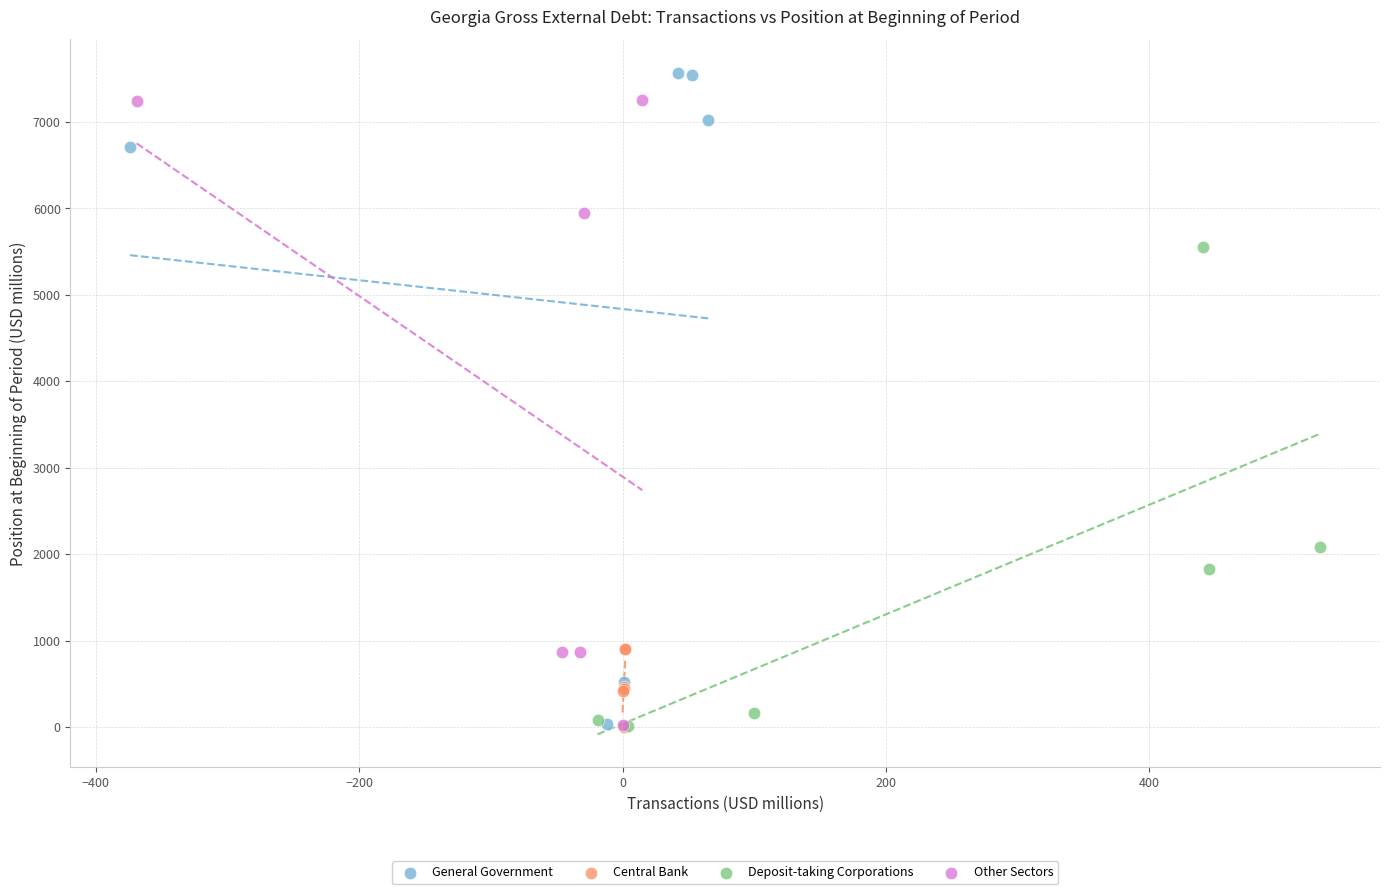

Which series has the largest Y range (max minus min)?

General Government